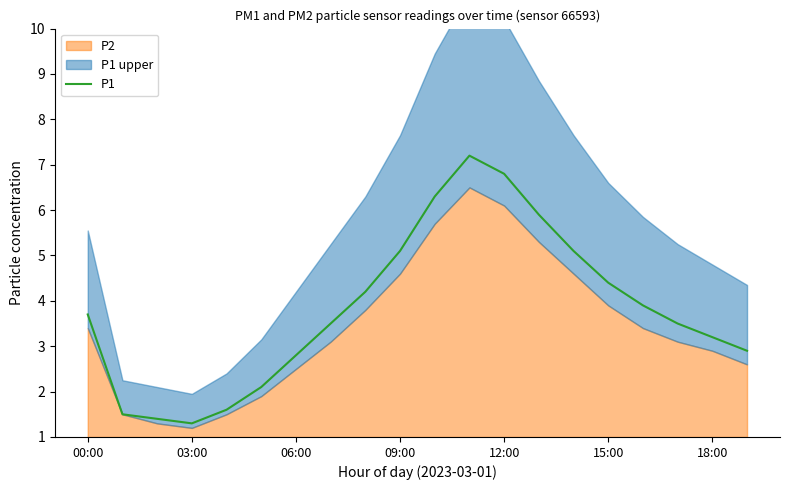

What is the approximate value at 17?

3.5